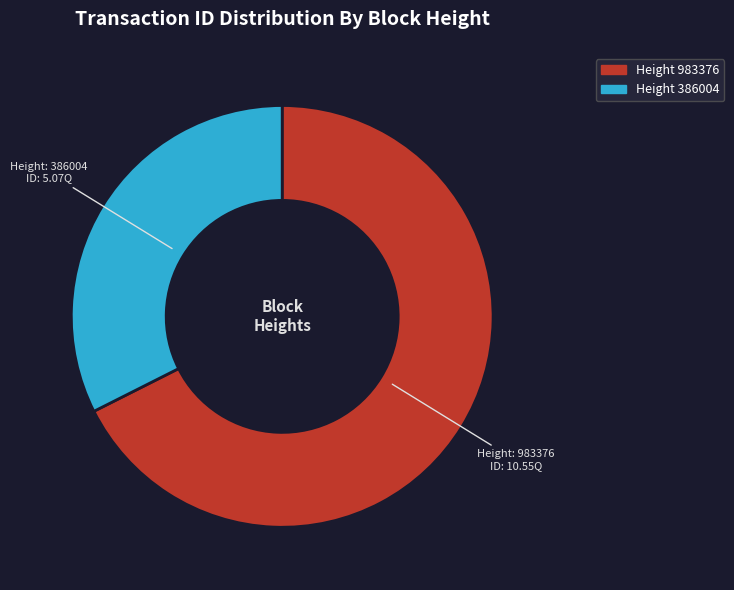

Does any single category account for the majority?

Yes